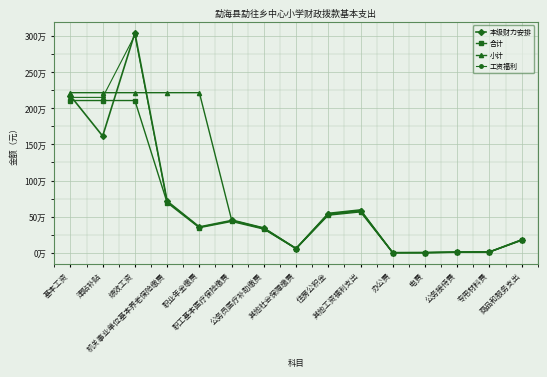

Which has a higher value, 基本工资 or 津贴补贴?

基本工资